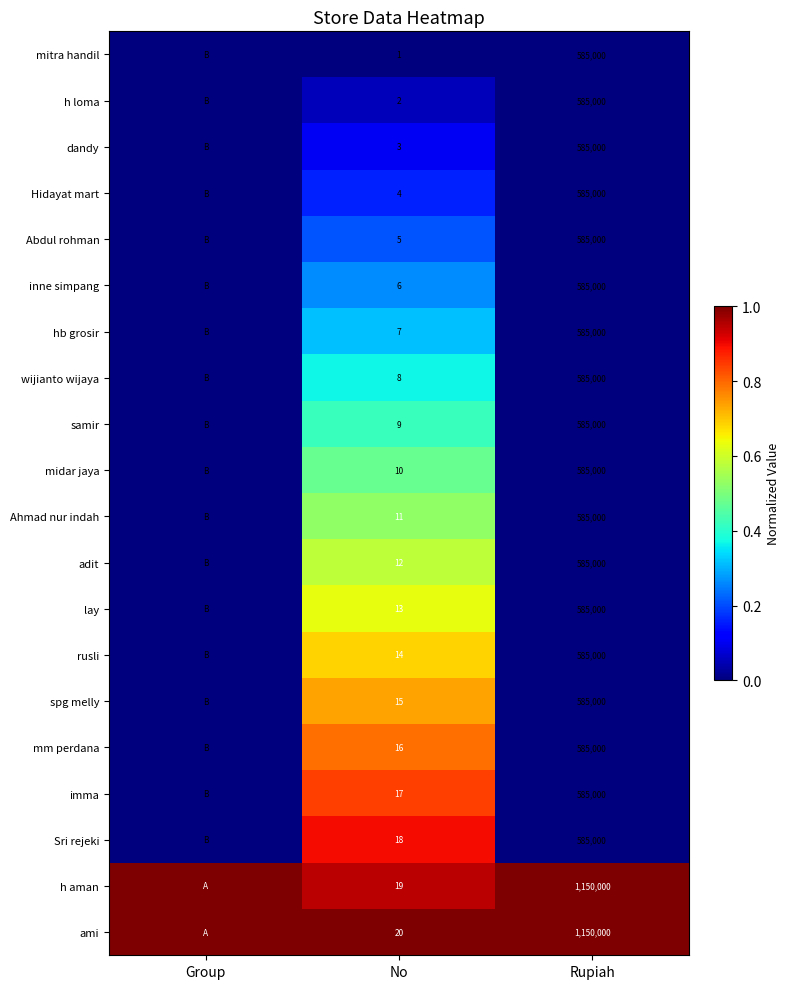

What is the total value across all series at No?

210.0